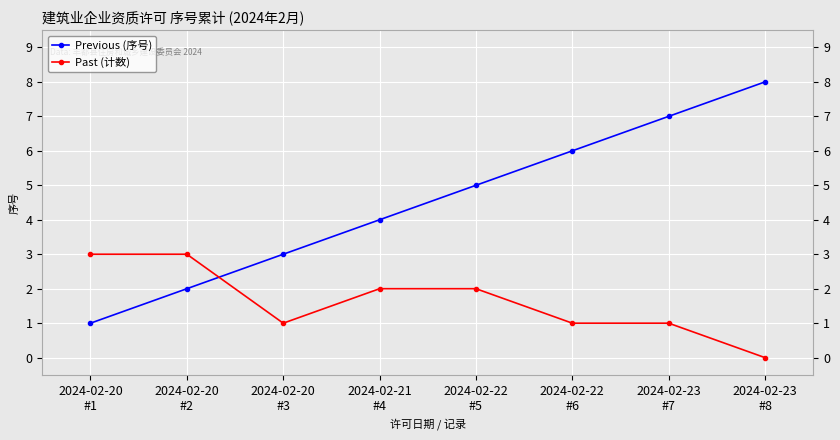

What is the average value of the Past (计数) series?

2